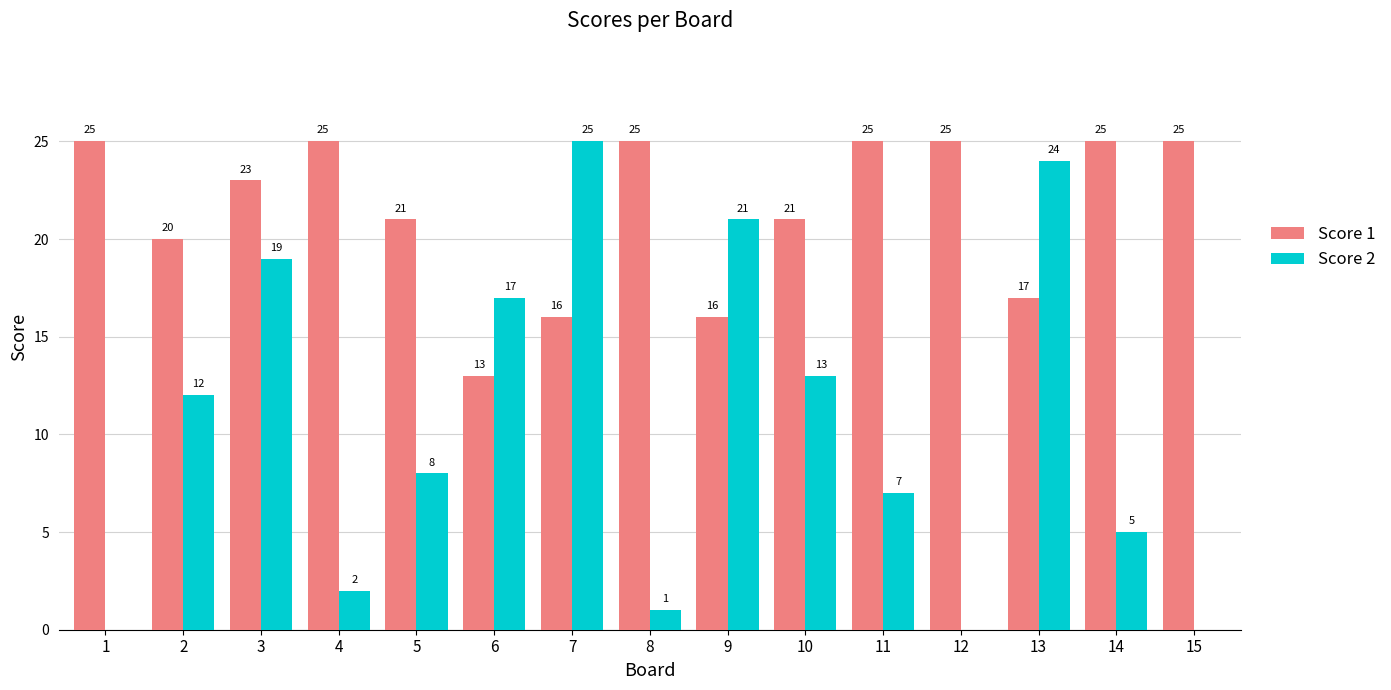

How many positive values does the Score 2 series have?

12